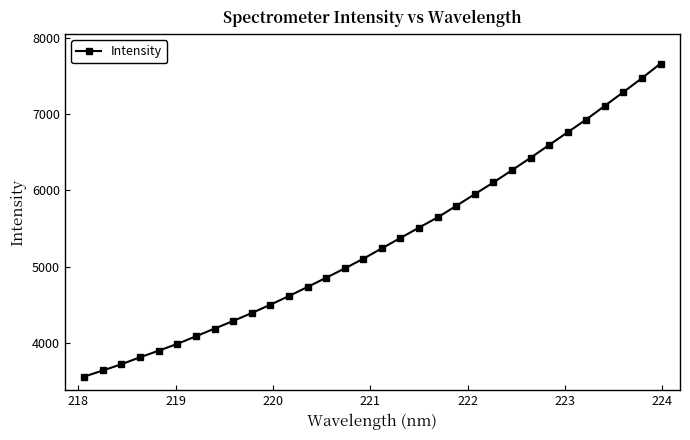

True or false: there are more than 2 points higher than both neighbors.

False